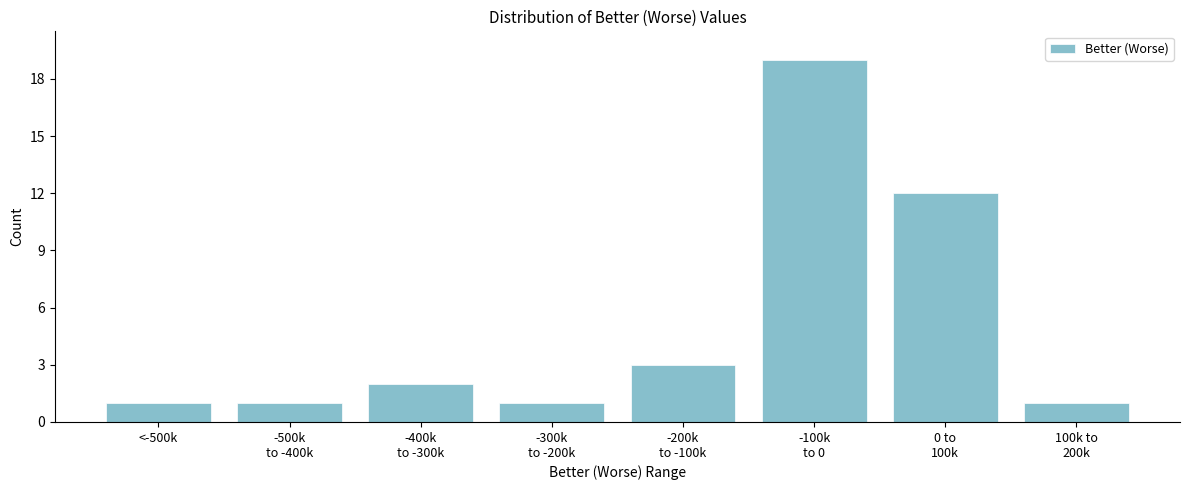

Reading left to right, transcribe all the data shown in this chart.

1	1	2	1	3	19	12	1